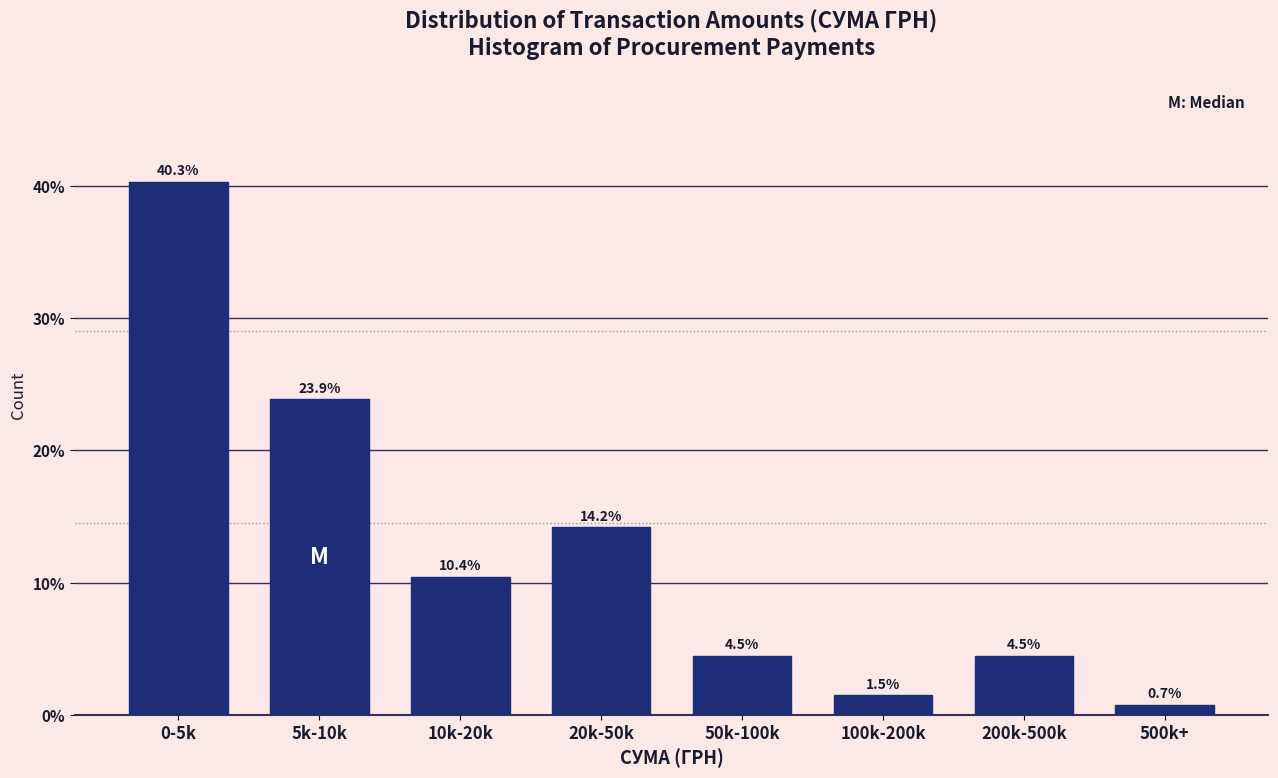

Reading left to right, list all the values displayed in this chart.

40.3	23.9	10.4	14.2	4.5	1.5	4.5	0.7